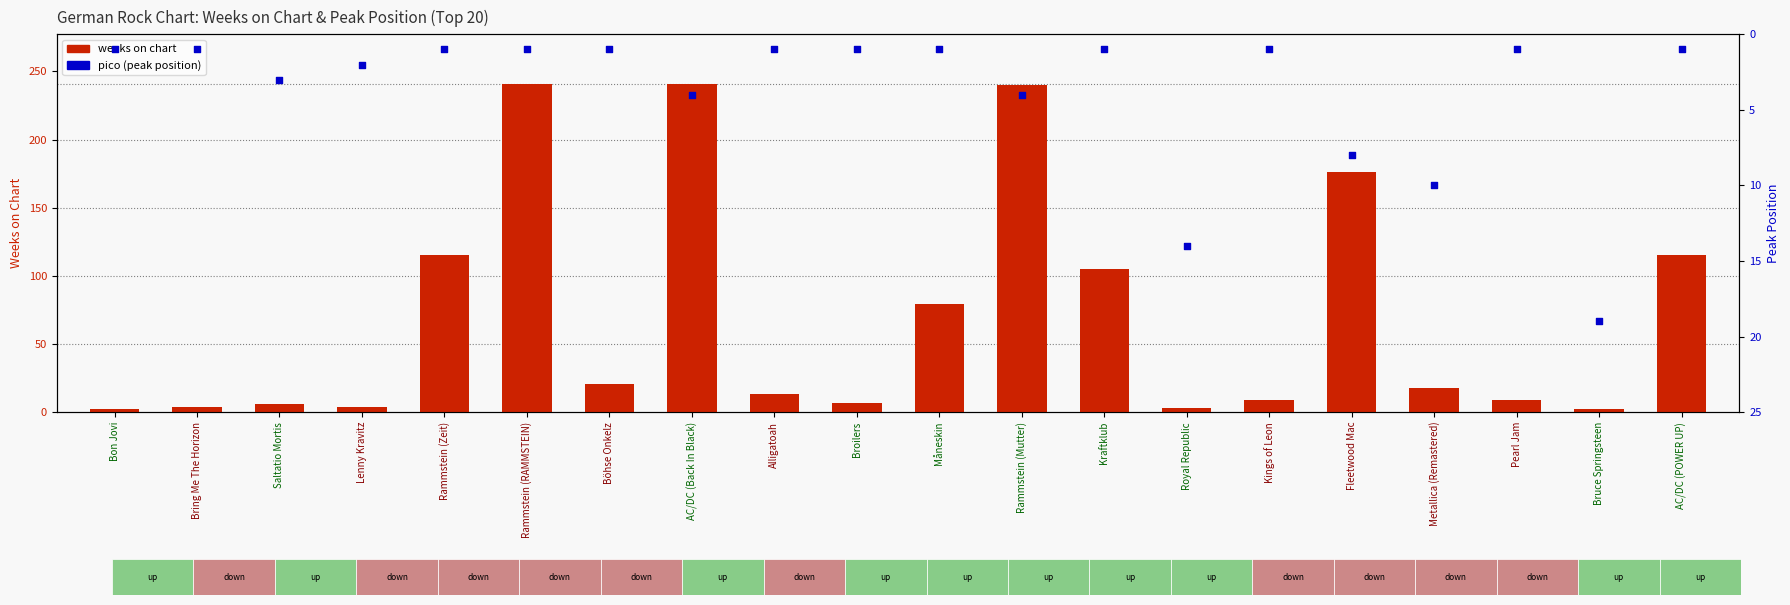

Which series has the widest spread of Y values?

weeks on chart